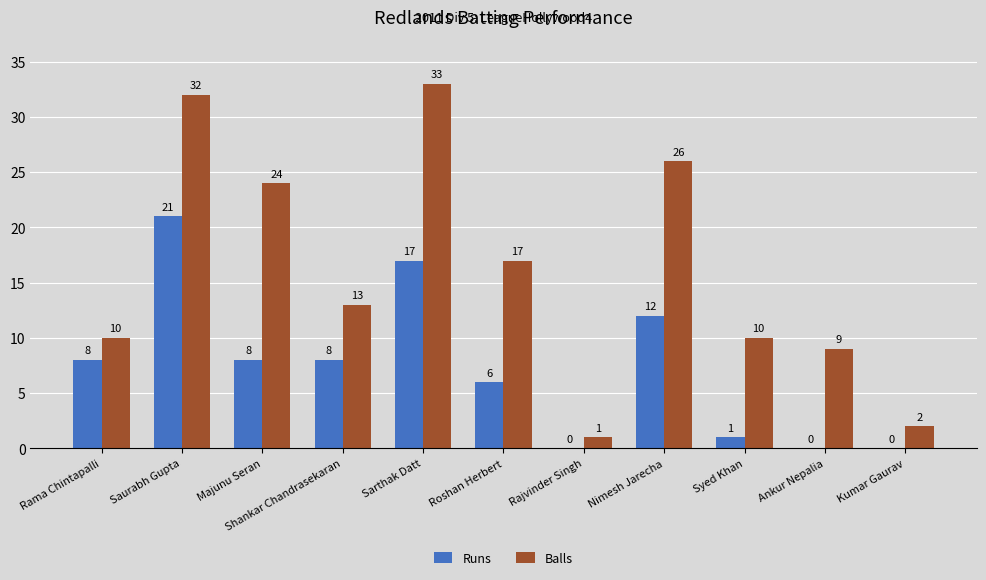

What is the maximum value for Runs?

21